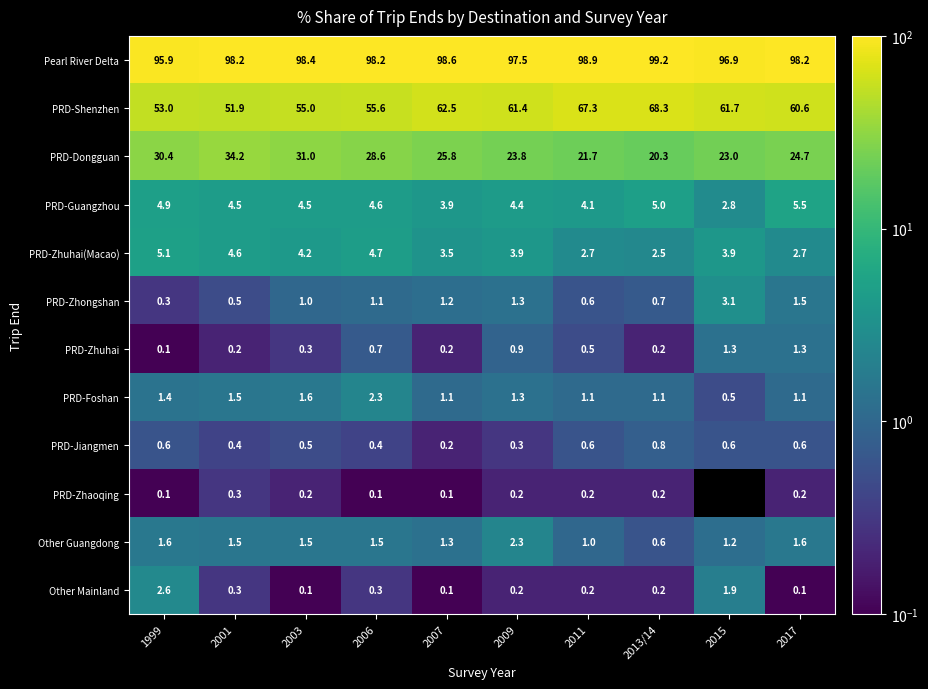

At how many categories does at least one series exceed 39?

10